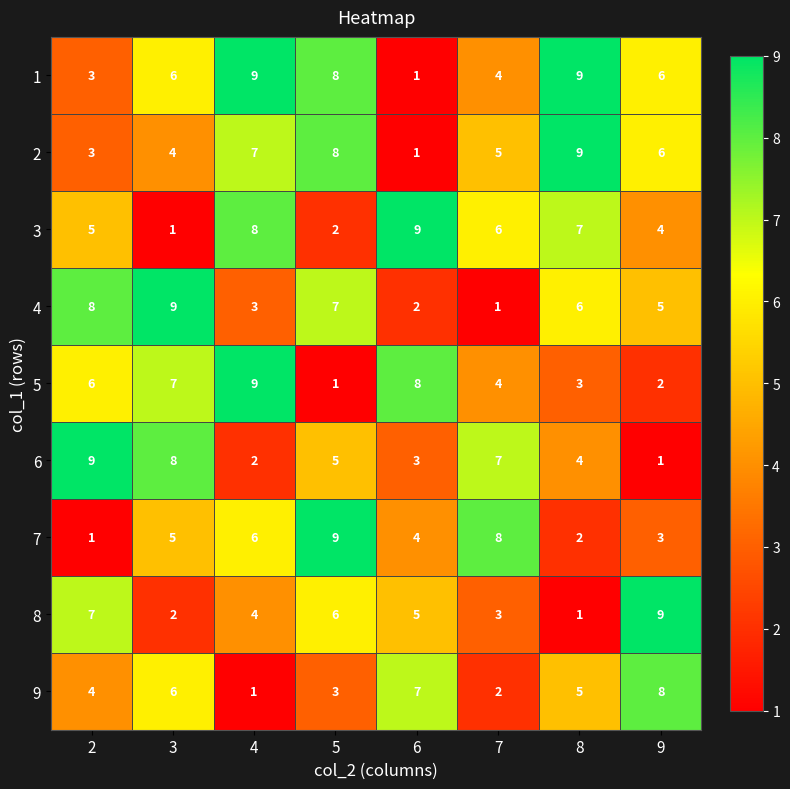

The value of 7 at 2 is 1. True or false?

True